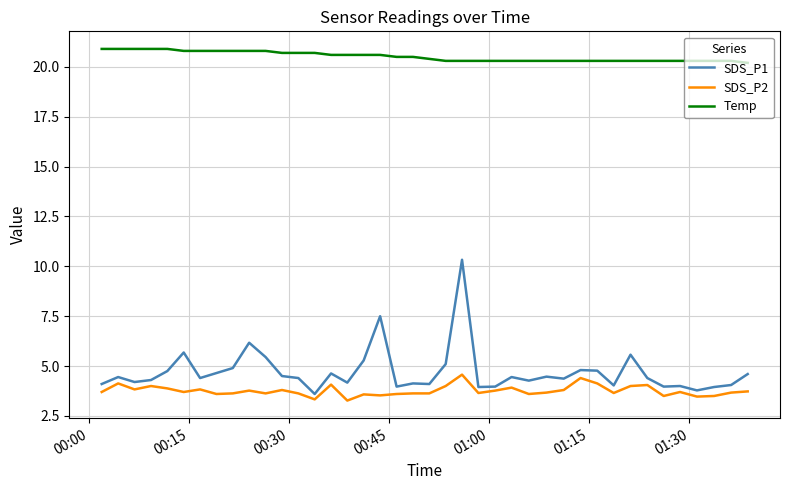

True or false: SDS_P1 and SDS_P2 intersect in this chart.

False